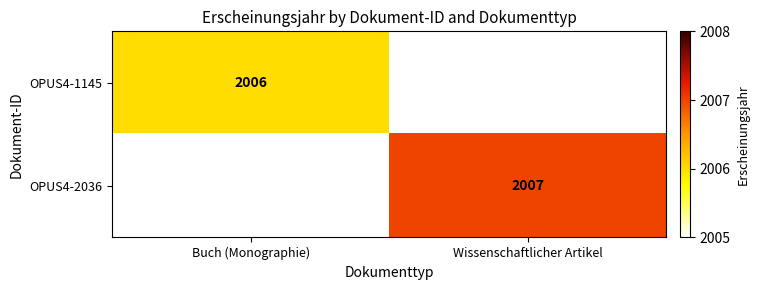

The value of OPUS4-2036 at Wissenschaftlicher Artikel is 2007. True or false?

True